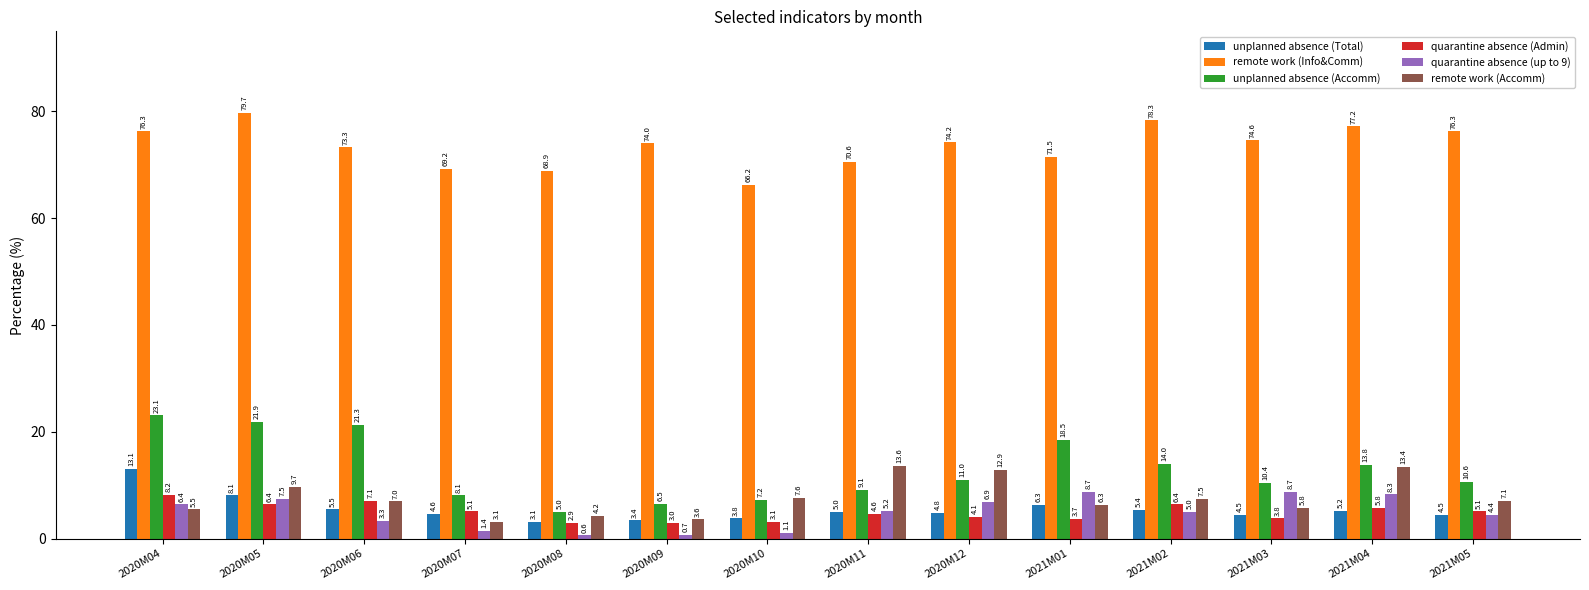

Reading left to right, extract all data points from this chart.

unplanned absence (Total): 13.1	8.1	5.5	4.6	3.1	3.4	3.8	5.0	4.8	6.3	5.4	4.5	5.2	4.5
remote work (Info&Comm): 76.3	79.7	73.3	69.2	68.9	74.0	66.2	70.6	74.2	71.5	78.3	74.6	77.2	76.3
unplanned absence (Accomm): 23.1	21.9	21.3	8.1	5.0	6.5	7.2	9.1	11.0	18.5	14.0	10.4	13.8	10.6
quarantine absence (Admin): 8.2	6.4	7.1	5.1	2.9	3.0	3.1	4.6	4.1	3.7	6.4	3.8	5.8	5.1
quarantine absence (up to 9): 6.4	7.5	3.3	1.4	0.6	0.7	1.1	5.2	6.9	8.7	5.0	8.7	8.3	4.4
remote work (Accomm): 5.5	9.7	7.0	3.1	4.2	3.6	7.6	13.6	12.9	6.3	7.5	5.8	13.4	7.1